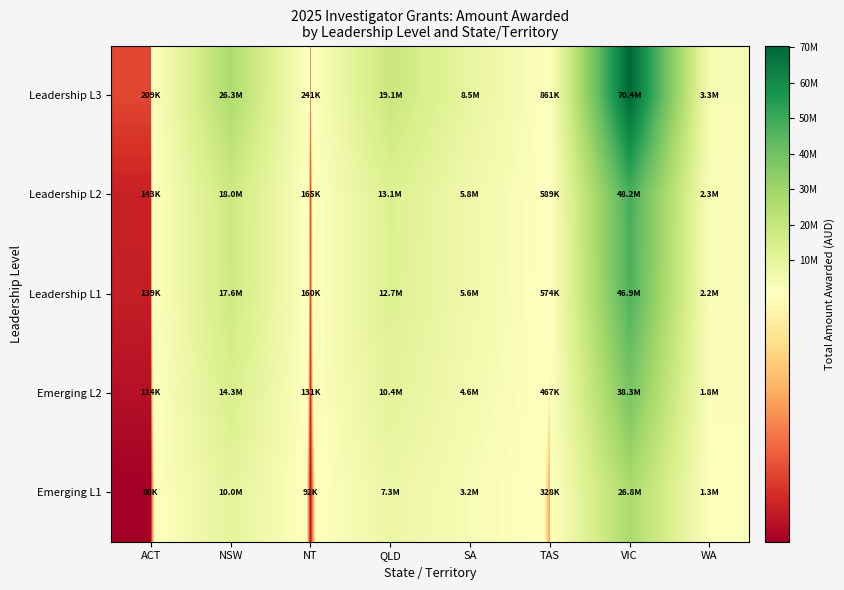

At VIC, list the series in order from smallest to largest.

Emerging L1, Emerging L2, Leadership L1, Leadership L2, Leadership L3